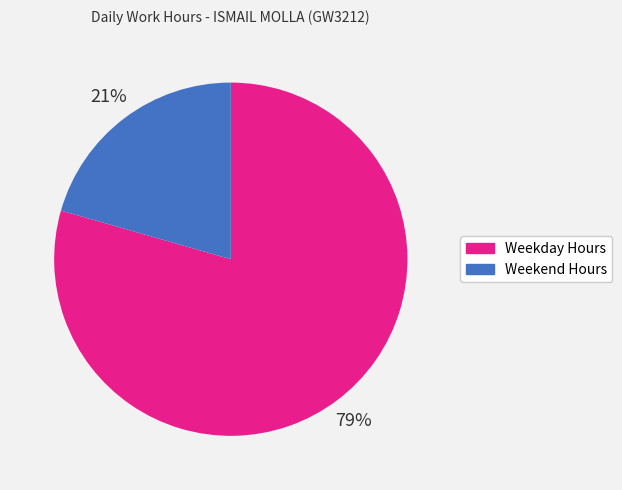

Is there a majority slice in this chart?

Yes